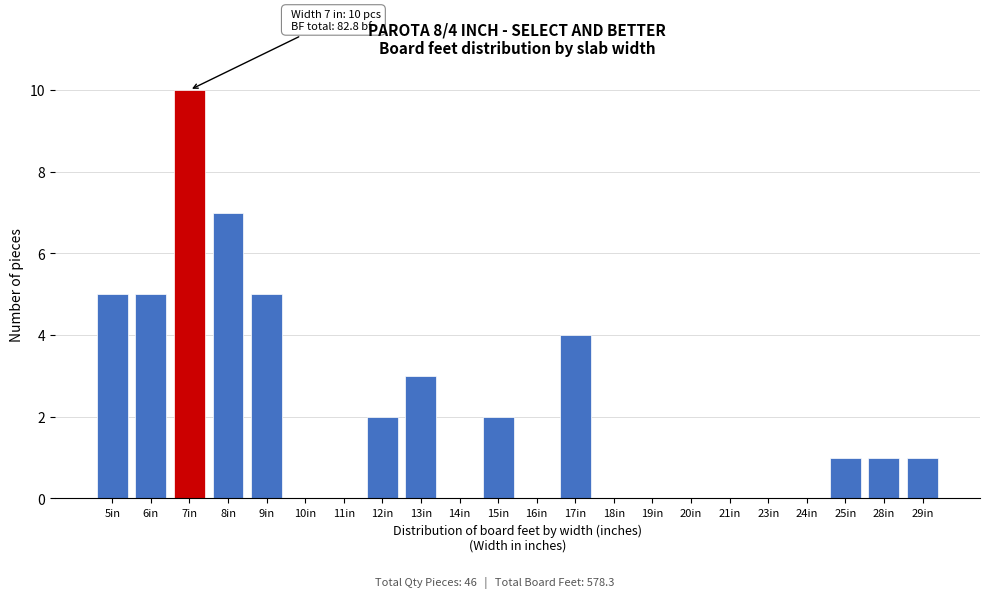

Reading left to right, what are all the values shown in this chart?

5in=5	6in=5	7in=10	8in=7	9in=5	10in=0	11in=0	12in=2	13in=3	14in=0	15in=2	16in=0	17in=4	18in=0	19in=0	20in=0	21in=0	23in=0	24in=0	25in=1	28in=1	29in=1